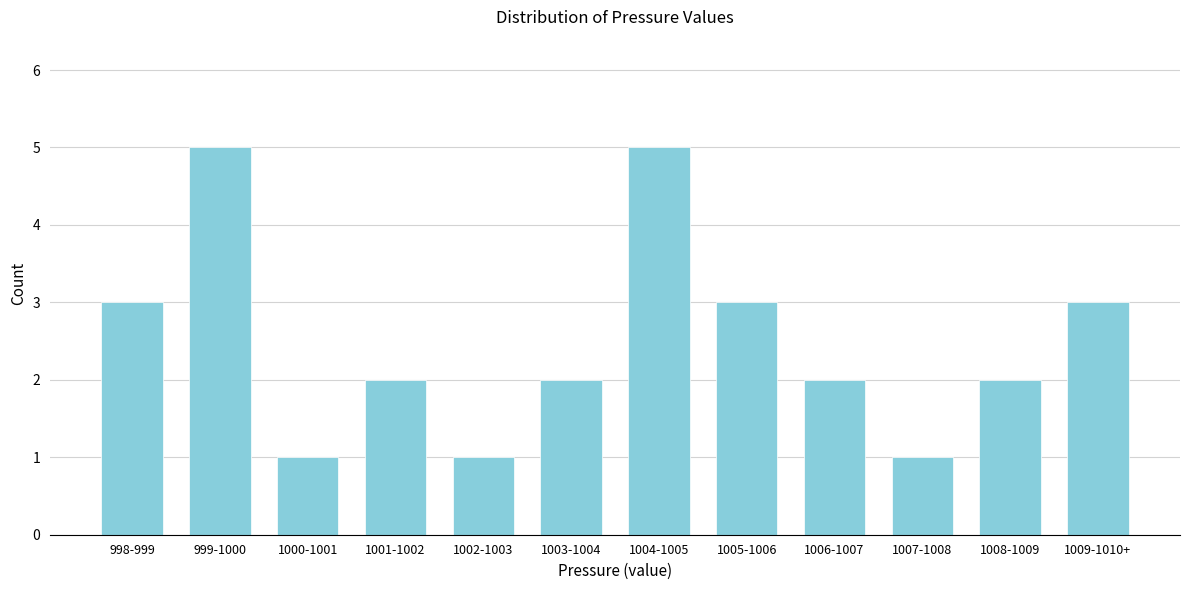

Reading left to right, transcribe all the data shown in this chart.

3	5	1	2	1	2	5	3	2	1	2	3